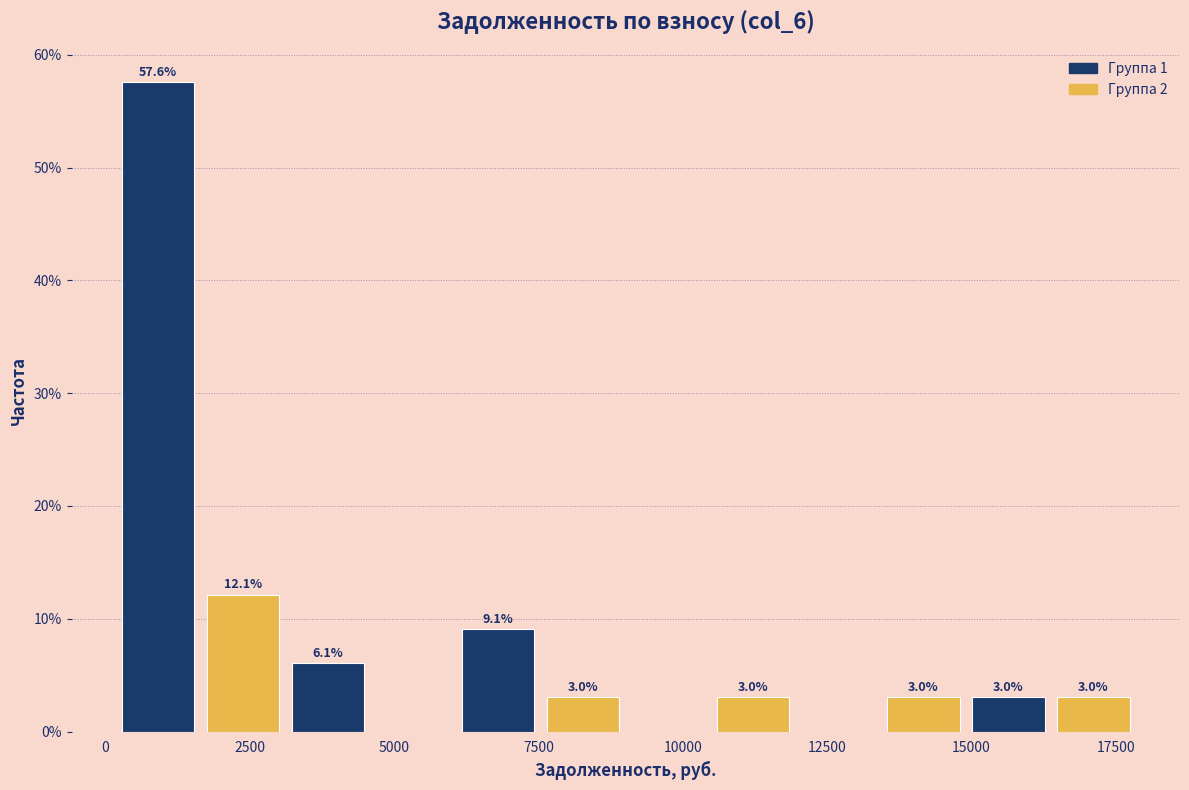

Read against the x-axis, roughly where is the centre of the tallest bar?

1000